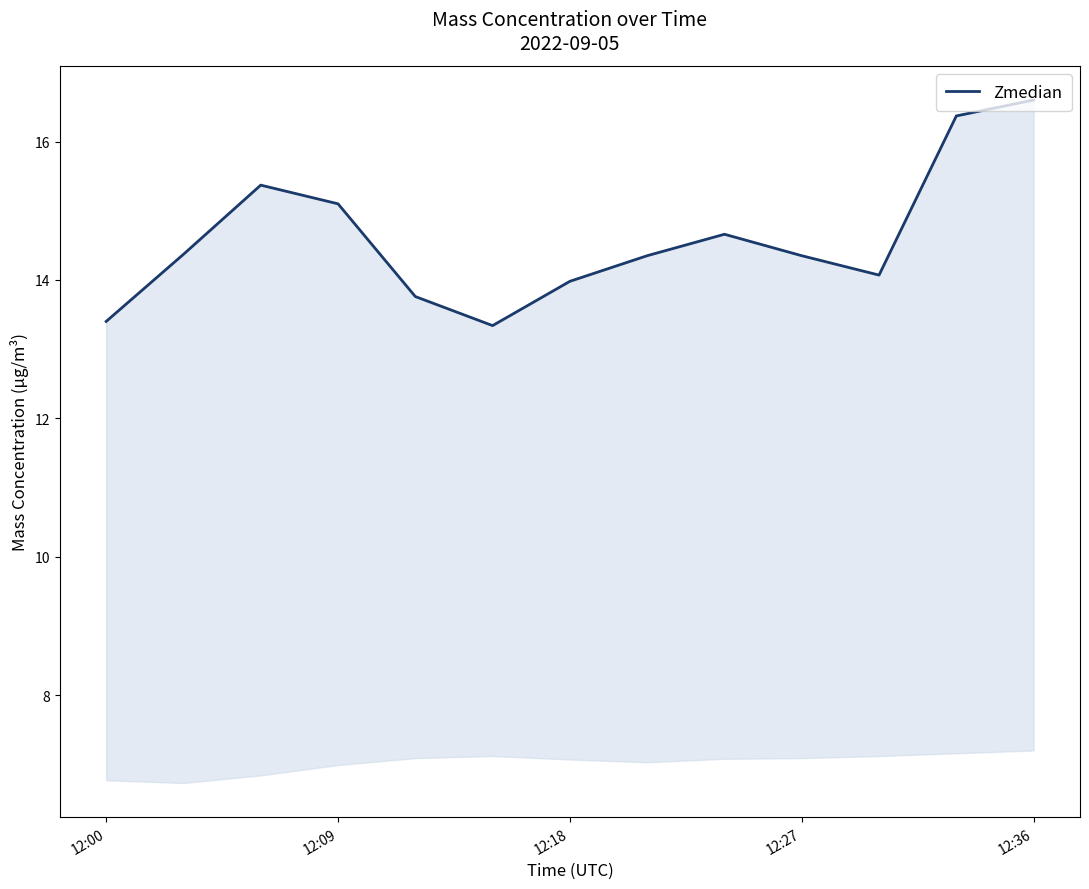

Count the number of values greater than 14.

9